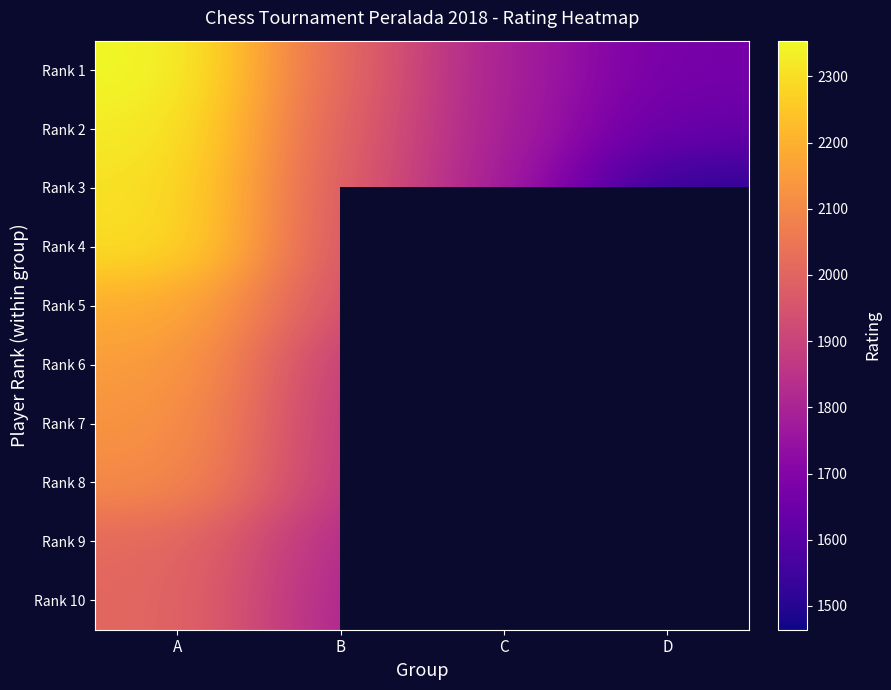

What value does the Rank 4 series have at A?

2302.0